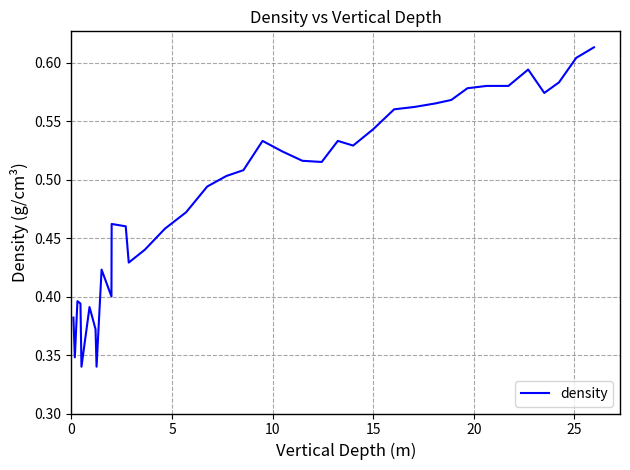

Reading left to right, what are all the values shown in this chart?

0.4	0.3	0.4	0.4	0.3	0.4	0.4	0.3	0.4	0.4	0.5	0.5	0.4	0.4	0.5	0.5	0.5	0.5	0.5	0.5	0.5	0.5	0.5	0.5	0.5	0.5	0.6	0.6	0.6	0.6	0.6	0.6	0.6	0.6	0.6	0.6	0.6	0.6